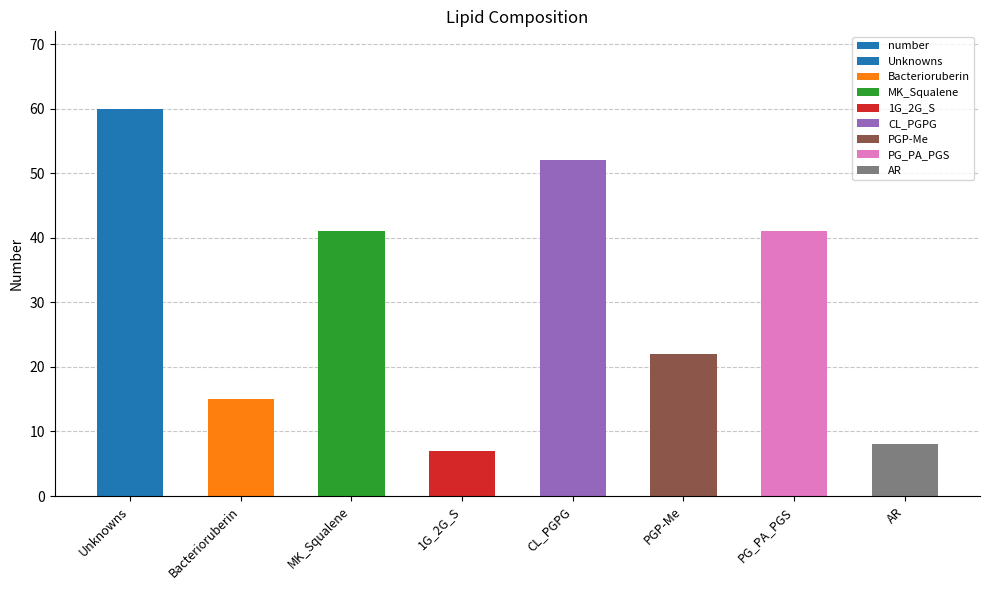

True or false: the data shows 7 at 1G_2G_S.

True